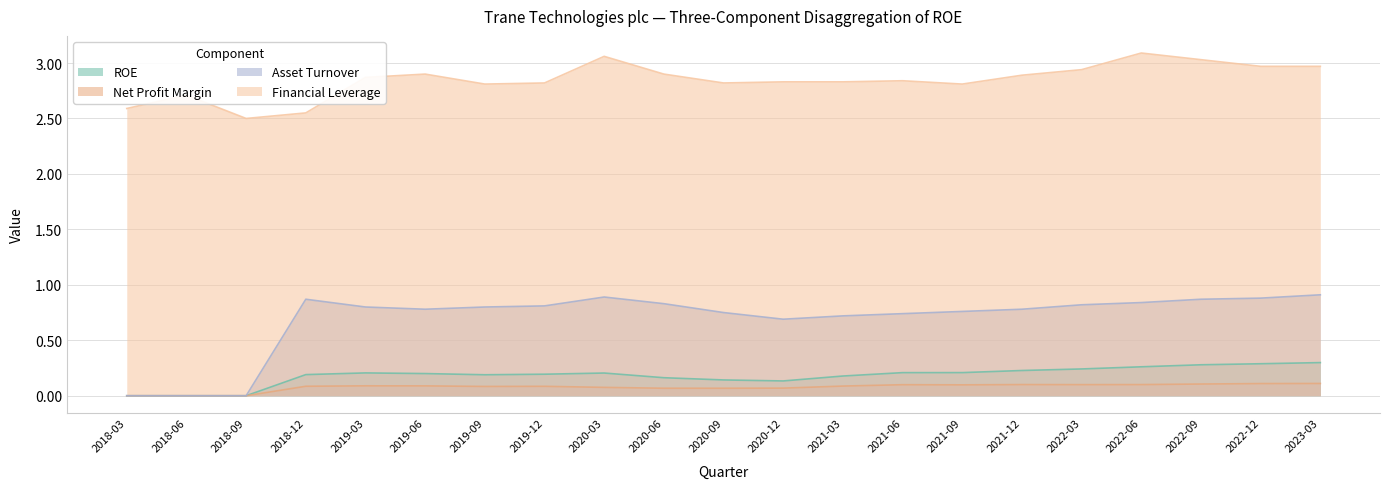

Is it true that Asset Turnover equals 0.9 at 2018-12?

True